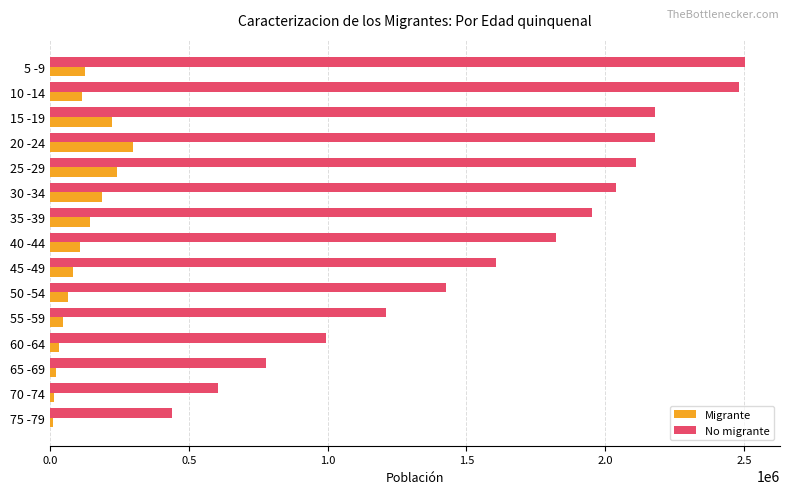

How many data points does each series have?

15